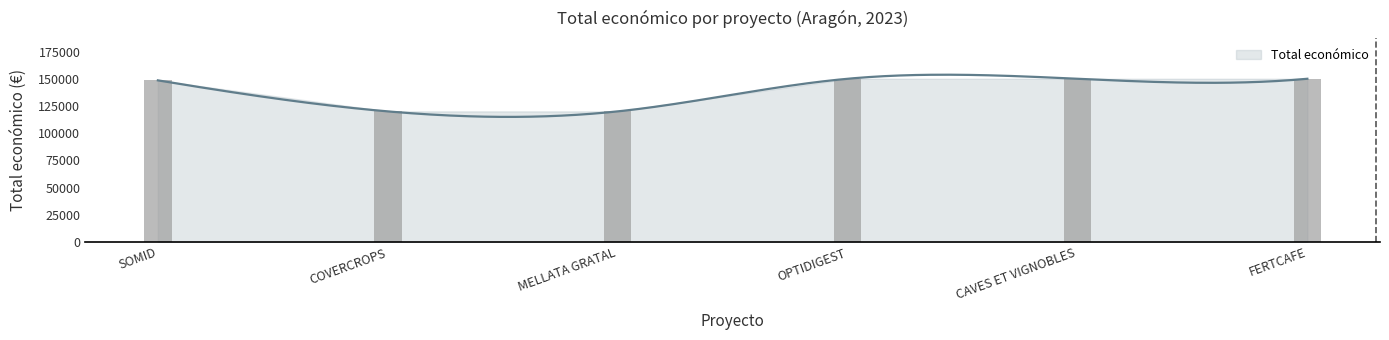

Read the value at CAVES ET VIGNOBLES, to the nearest 10.

150000